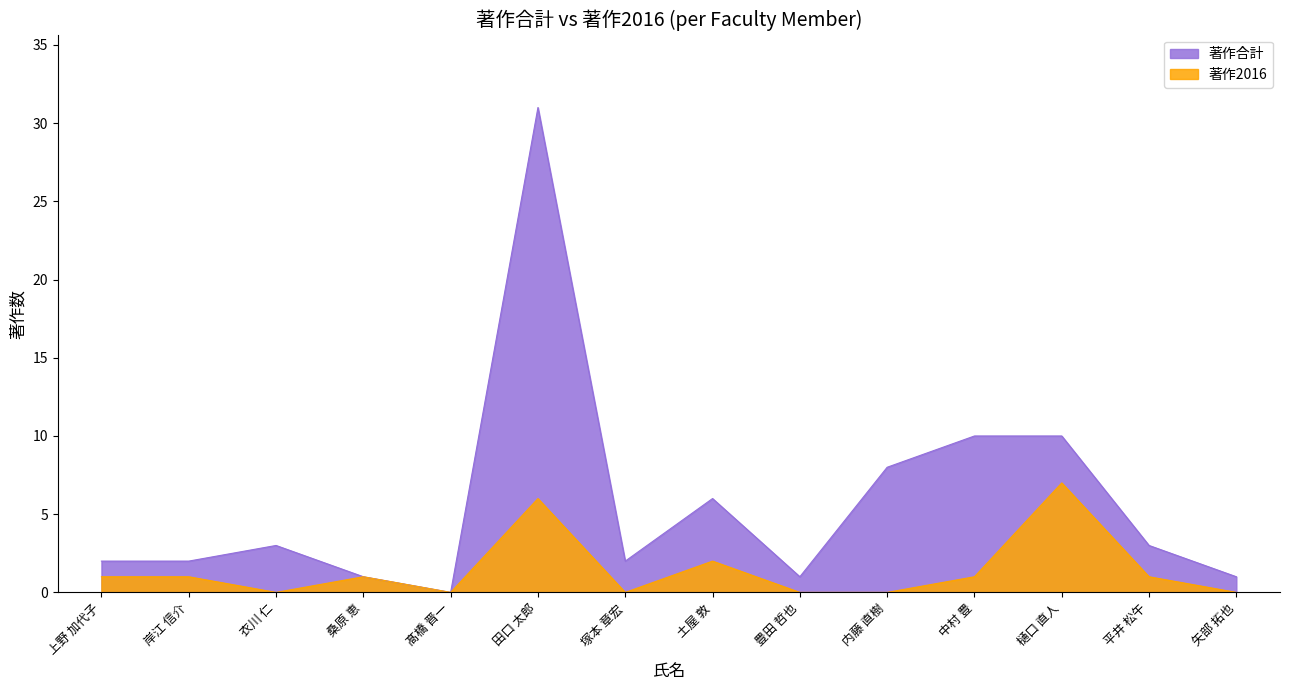

True or false: 著作合計 has a value of 2 at 塚本 章宏.

True